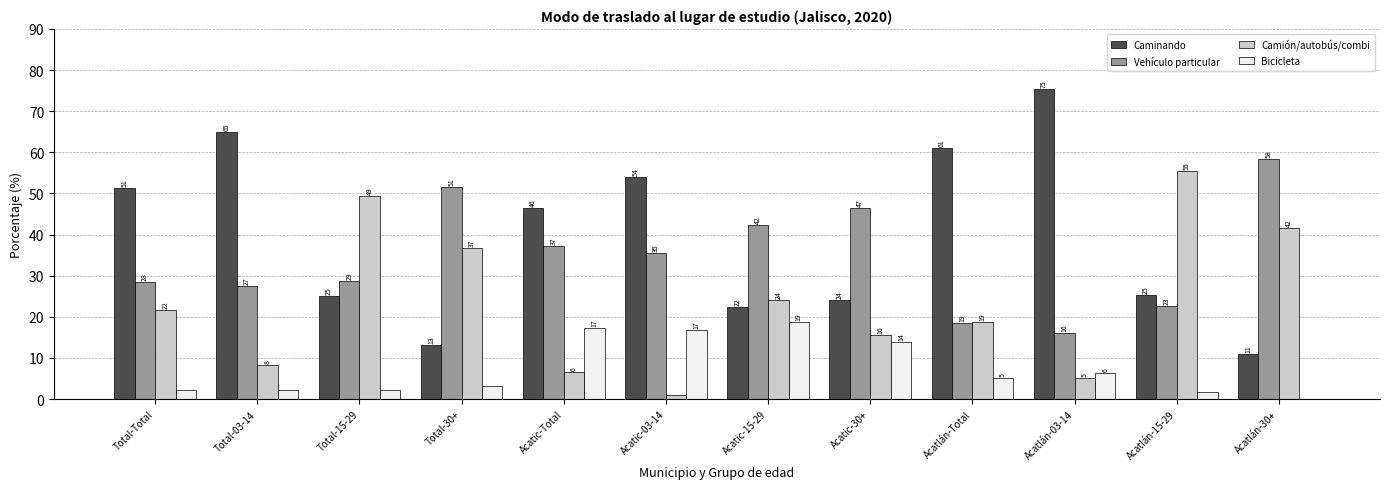

Are the bars horizontal?

No